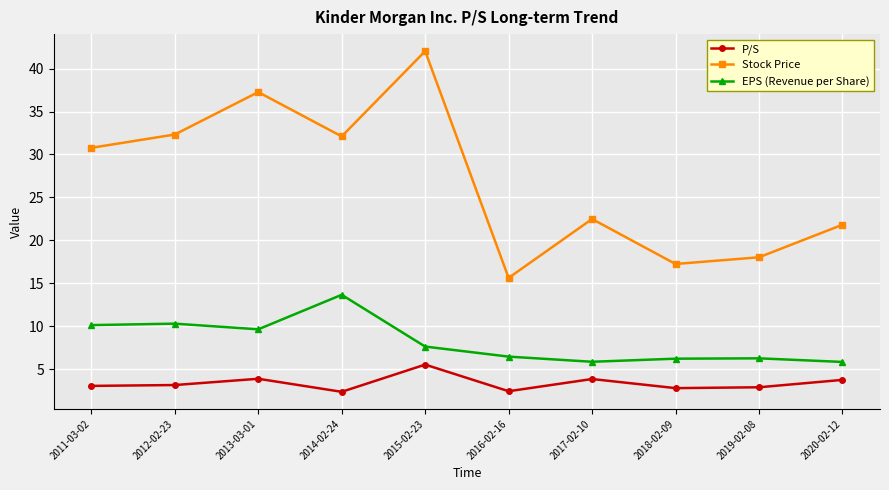

What is the average value of the Stock Price series?

27.0